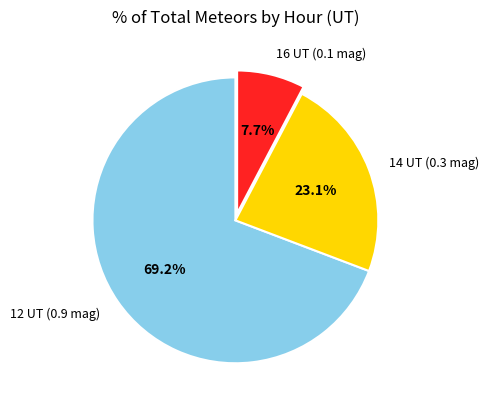

Which has a higher value, 12 UT (0.9 mag) or 14 UT (0.3 mag)?

12 UT (0.9 mag)